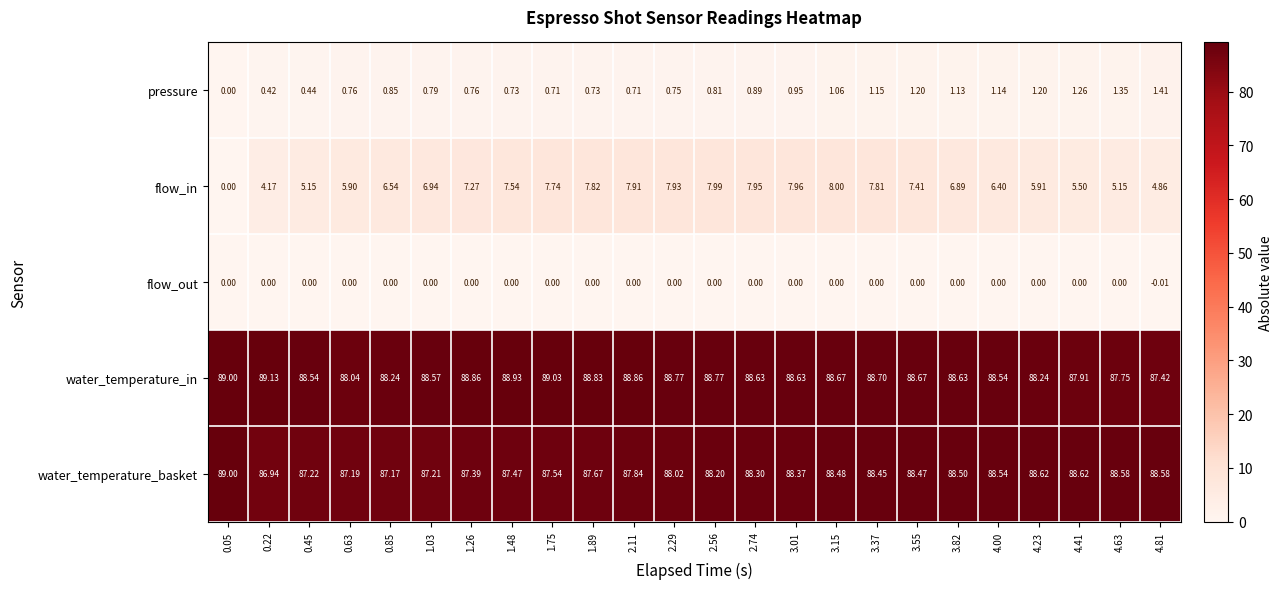

Rank the series at 4.41 from lowest to highest value.

flow_out, pressure, flow_in, water_temperature_in, water_temperature_basket